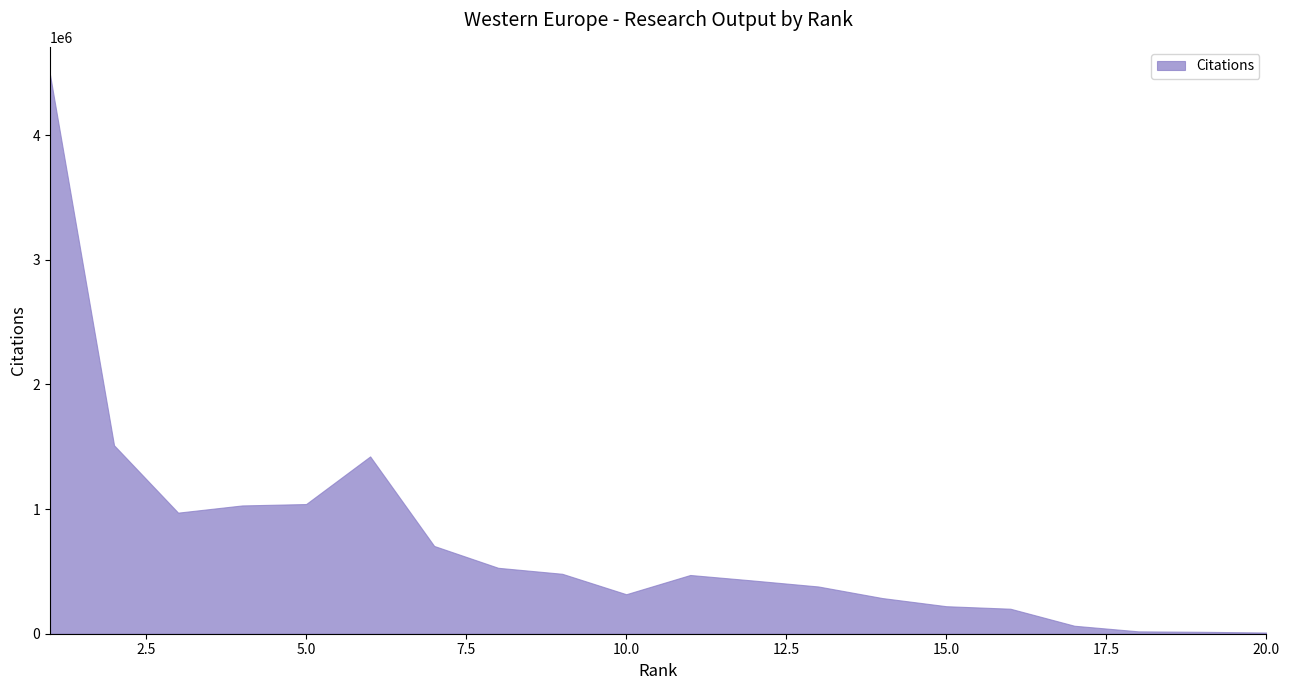

What is the difference between the maximum and minimum values?

4475039